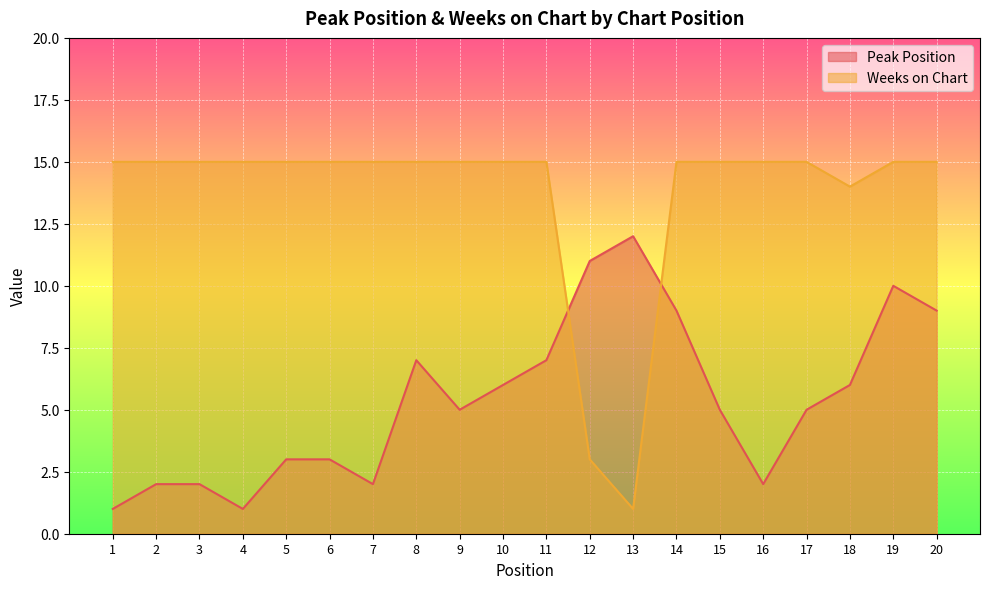

Is it true that Weeks on Chart equals 5 at 1?

False